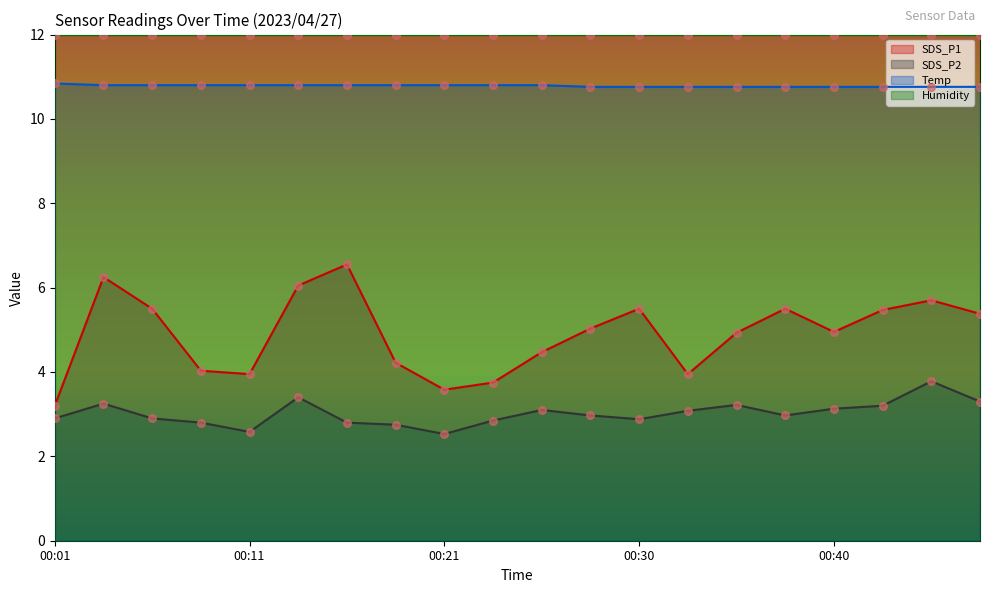

Is it true that SDS_P2 equals 1.9 at 00:30?

False